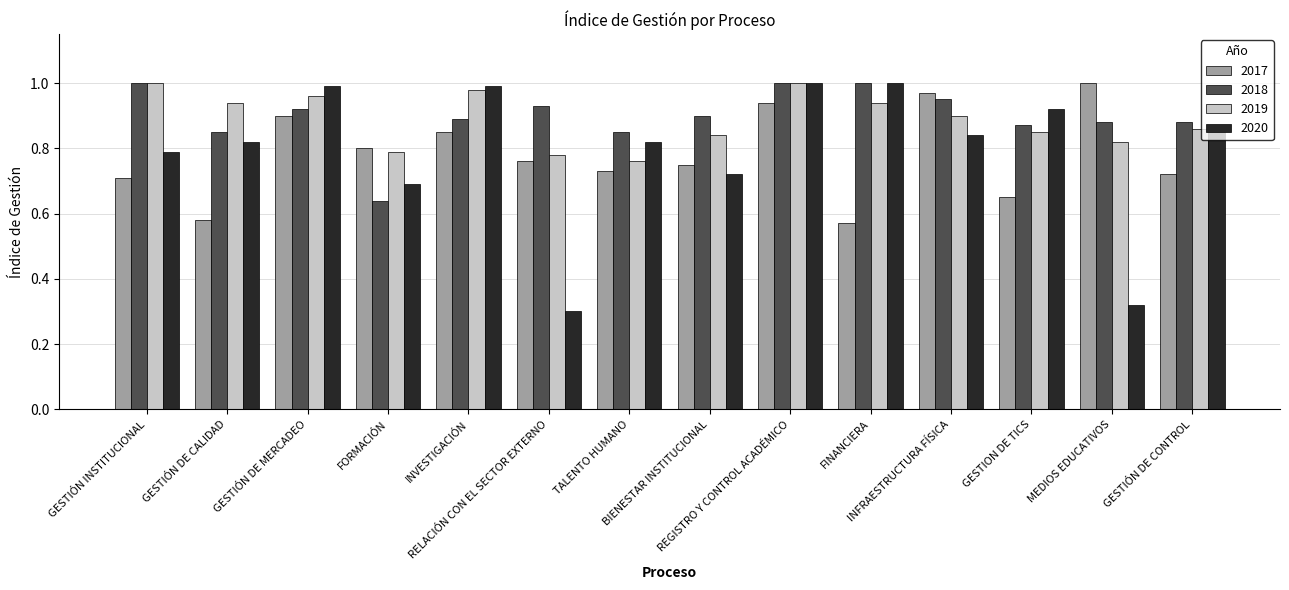

What is the label of the 2nd bar from the left?

GESTIÓN DE CALIDAD